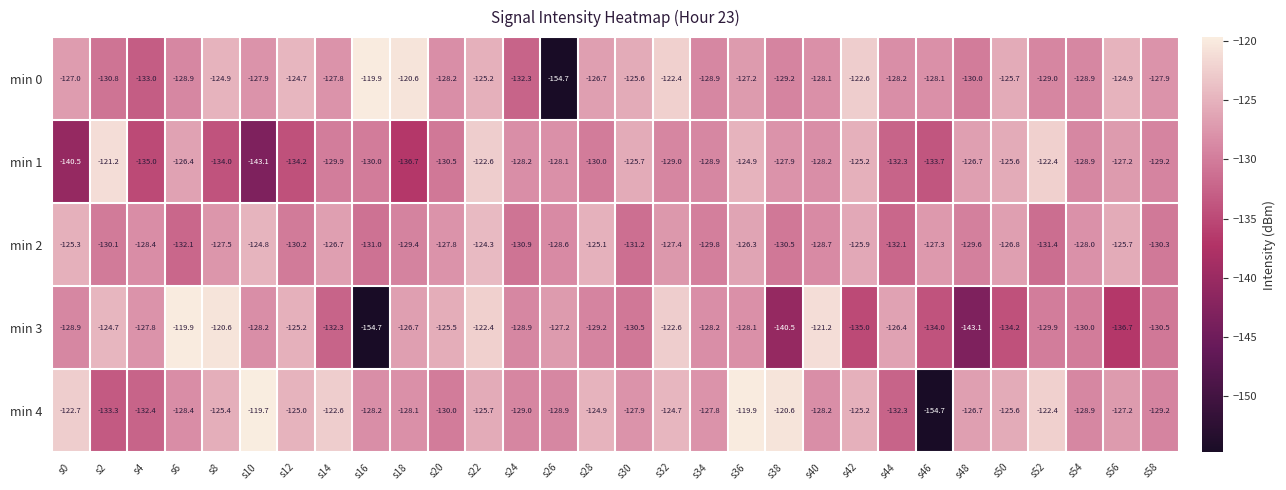

Is the value of min 2 at s58 greater than the value of min 0 at s6?

No